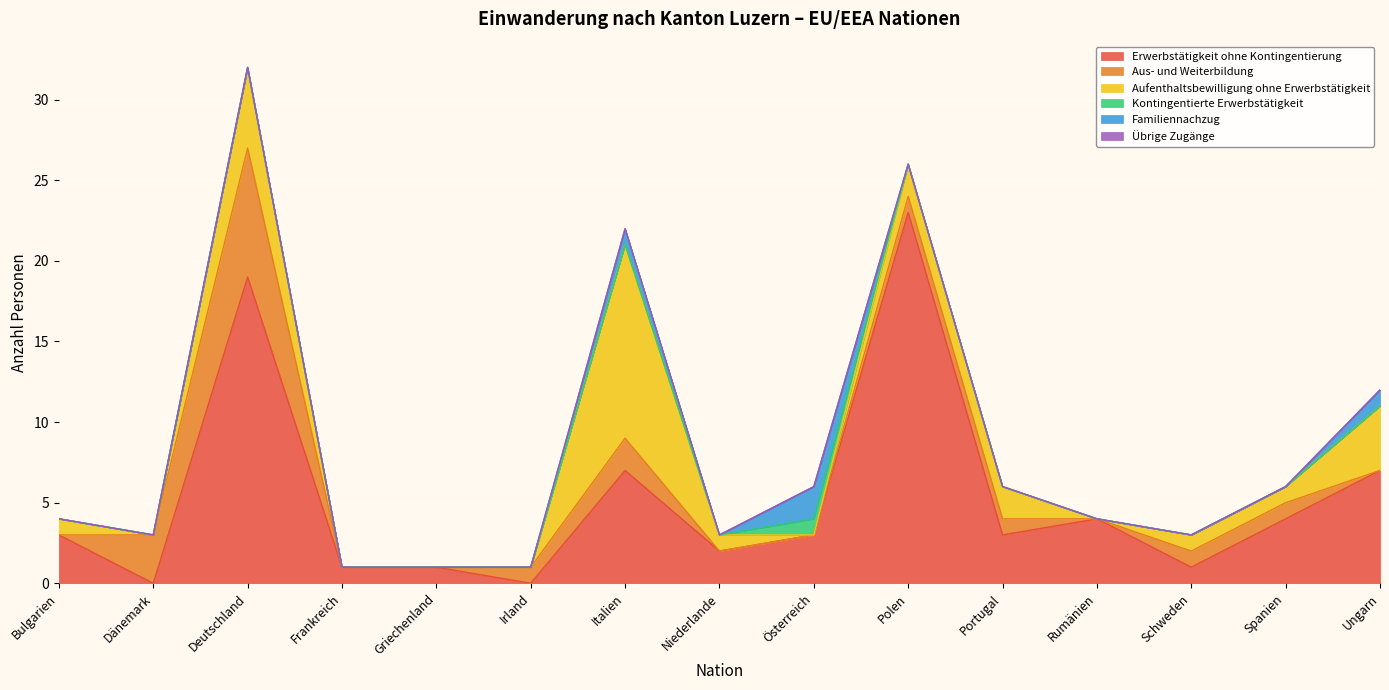

What is the label of the 11th point from the left?

Portugal